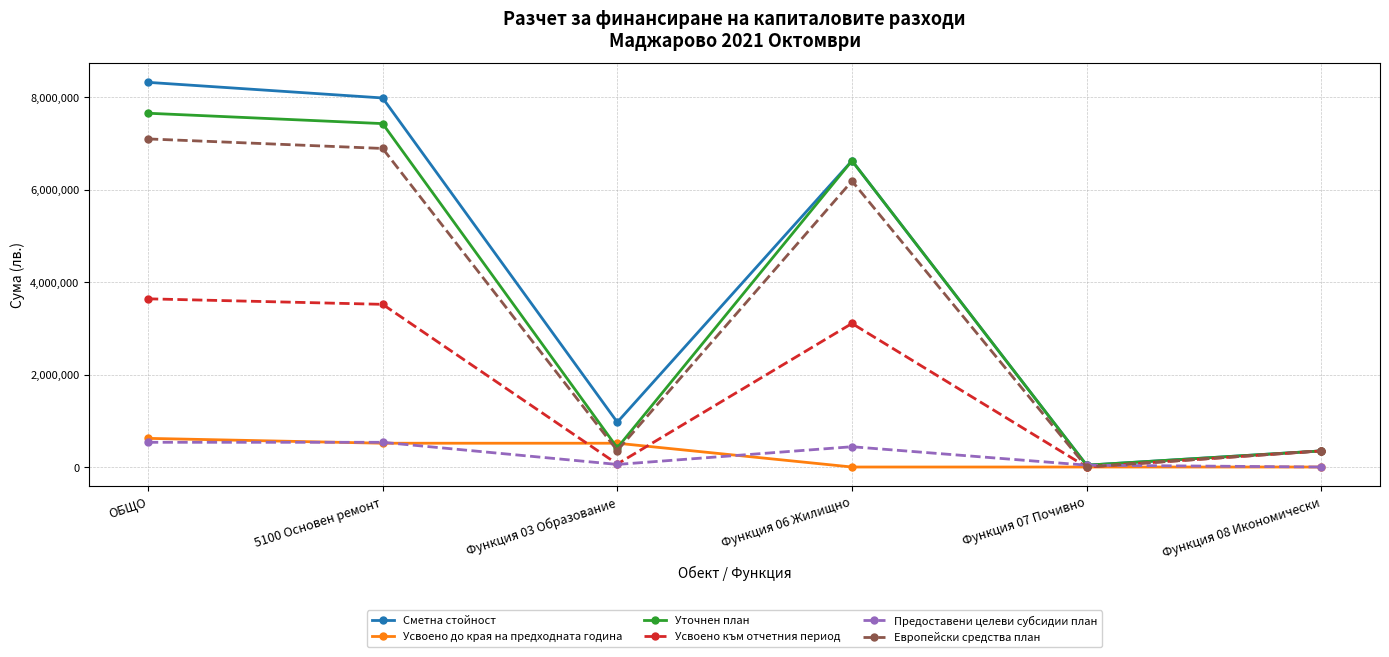

What are all the series names shown in the legend?

Сметна стойност, Усвоено до края на предходната година, Уточнен план, Усвоено към отчетния период, Предоставени целеви субсидии план, Европейски средства план